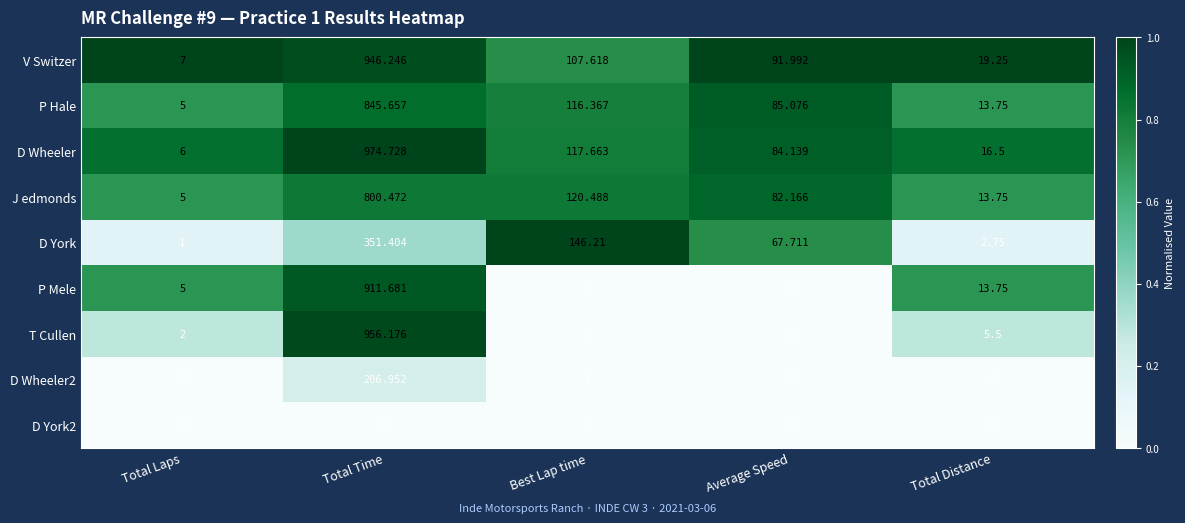

Rank the categories by J edmonds value from highest to lowest.

Total Time, Best Lap time, Average Speed, Total Distance, Total Laps